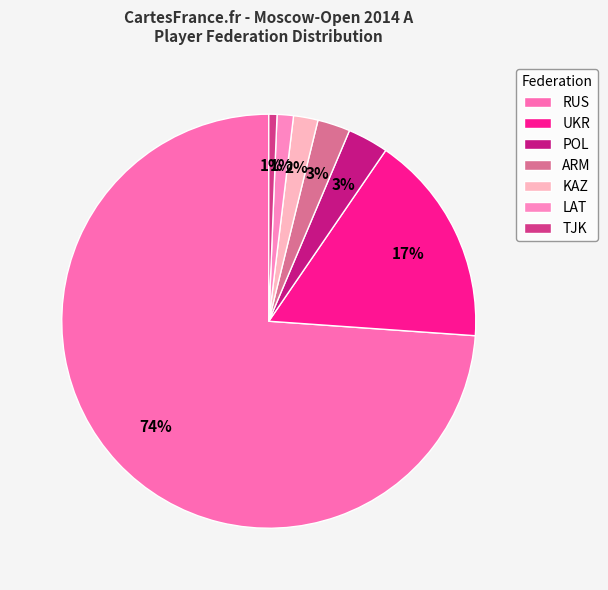

To the nearest percent, what is the difference between the largest and smallest slice percentages?

73%